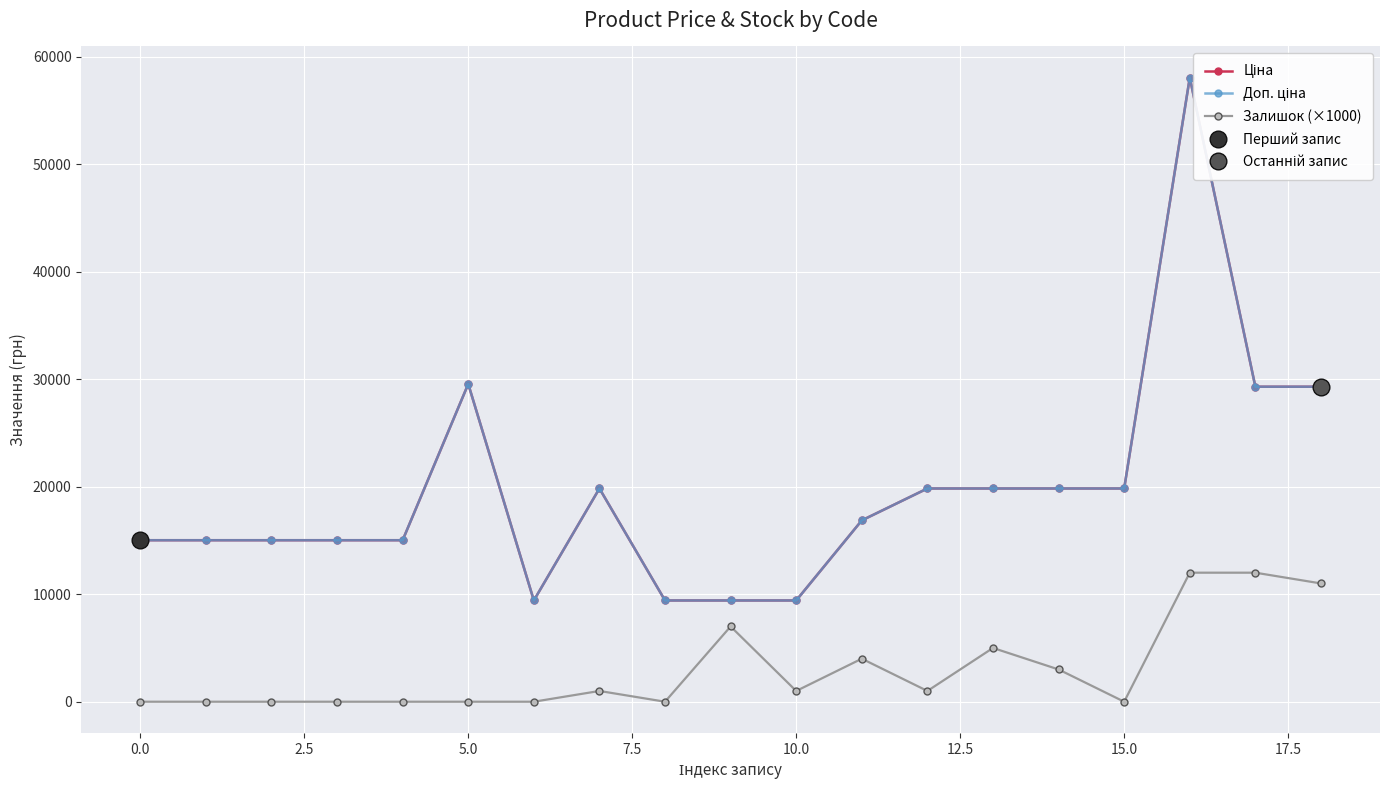

Is the value of Ціна at 14 greater than the value of Доп. ціна at 13?

No